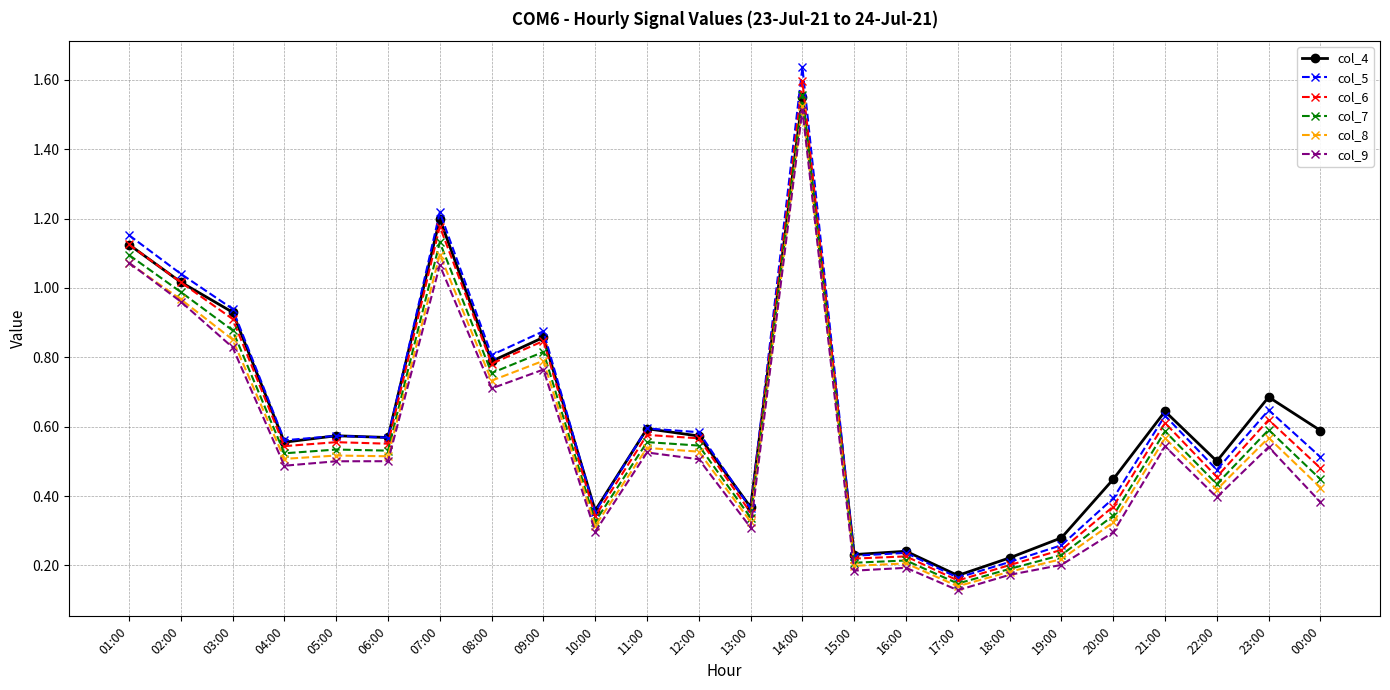

At which label is col_5 closest to 0?

17:00